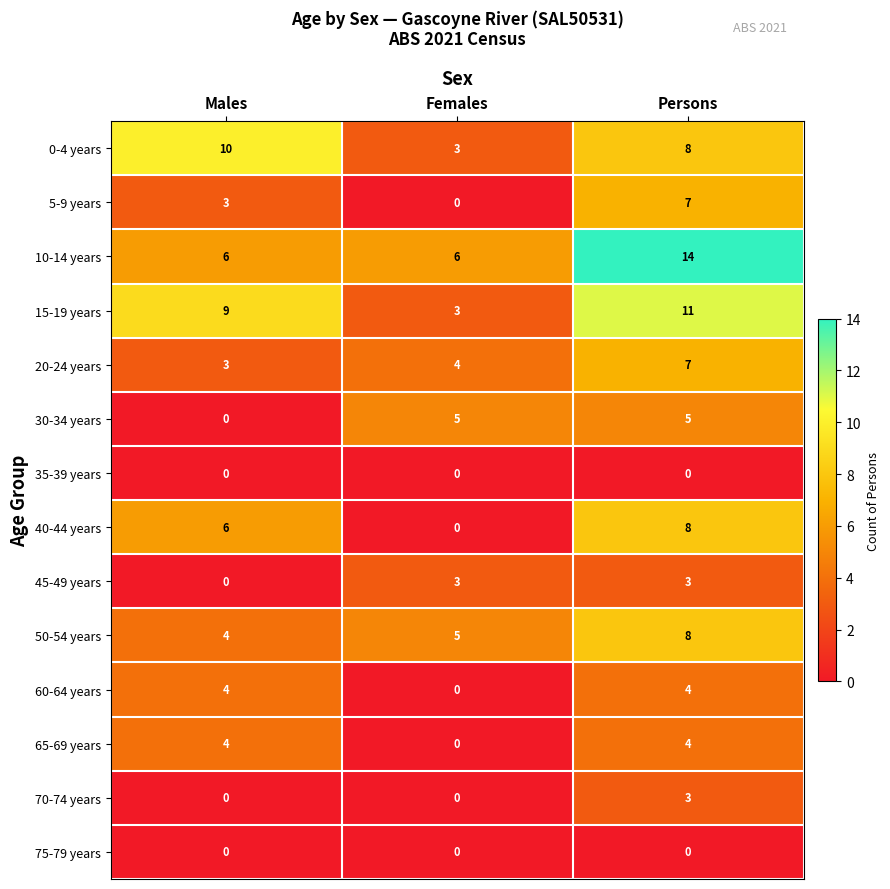

What is the difference between the maximum and minimum values in the 60-64 years series?

4